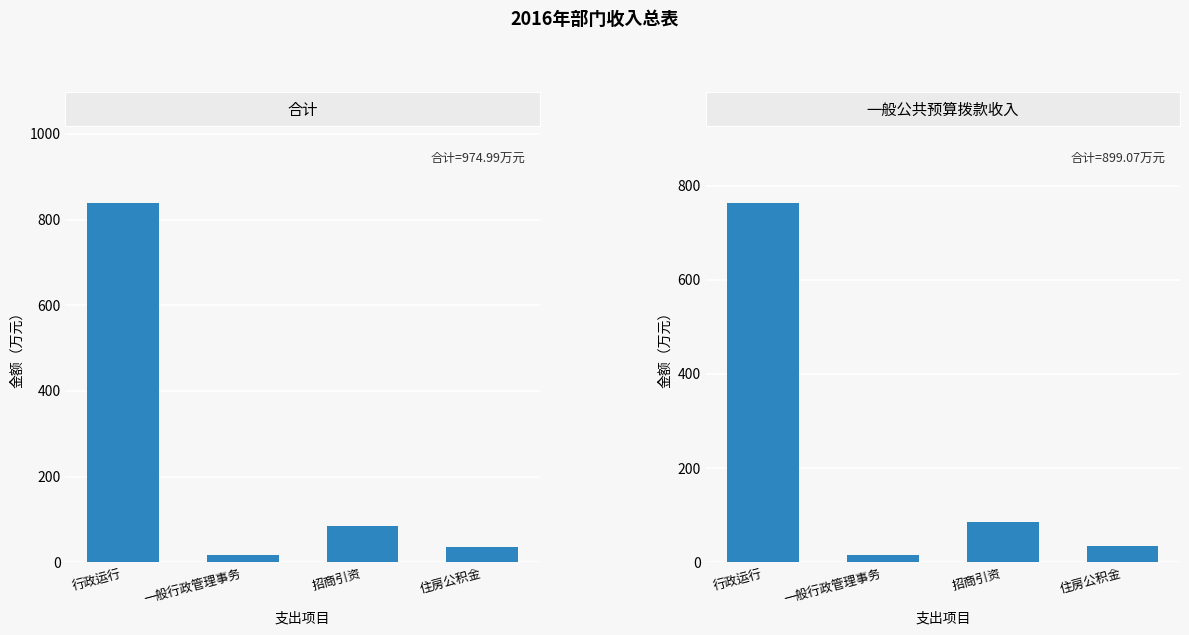

Which category has the highest value across all series?

行政运行